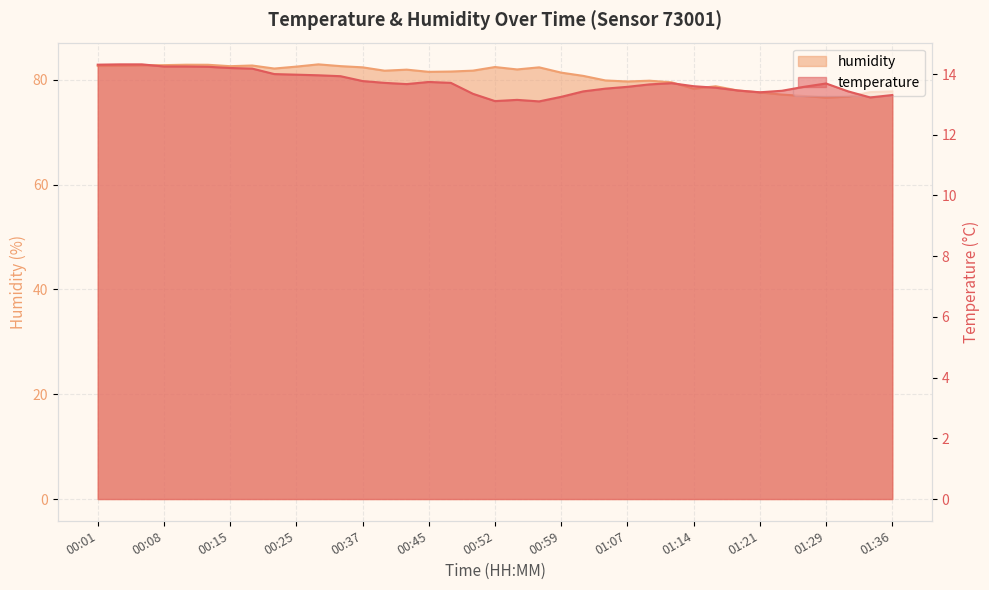

What is the maximum value for humidity?

83.0